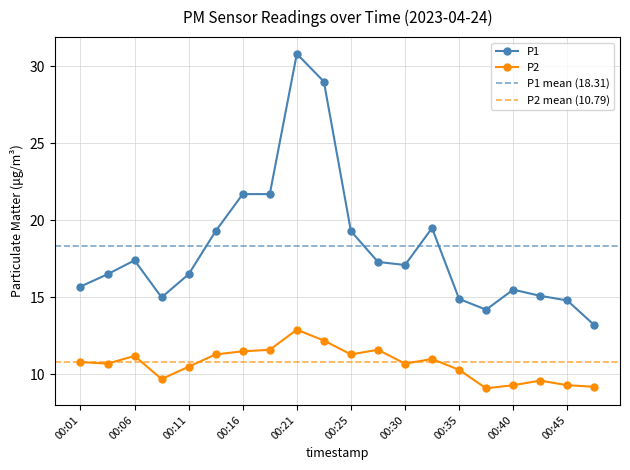

What is the sum of the P1 values at 00:40 and 00:03?

32.0